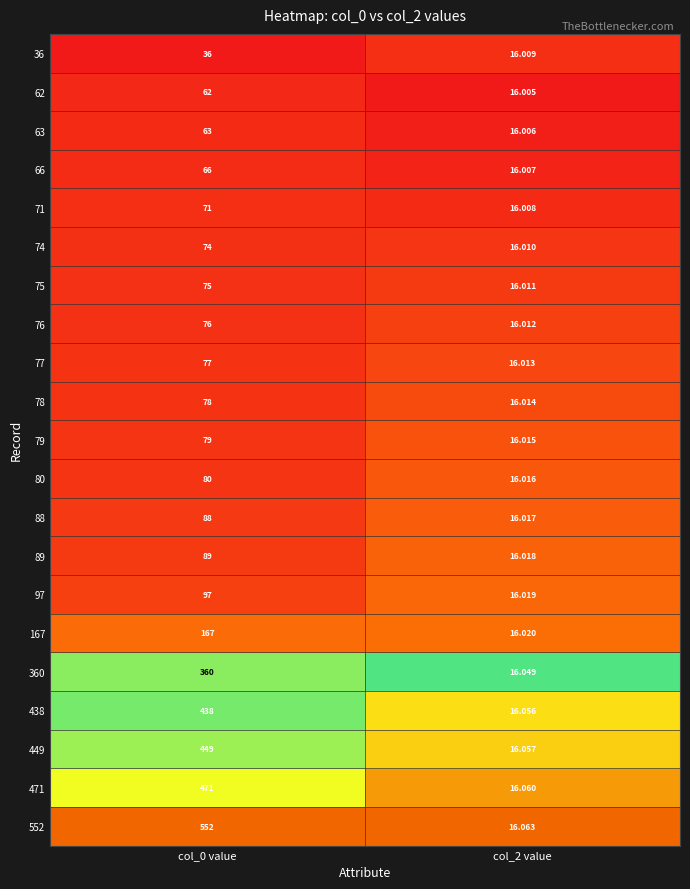

Is the value of 88 at col_0 value greater than the value of 89 at col_2 value?

Yes